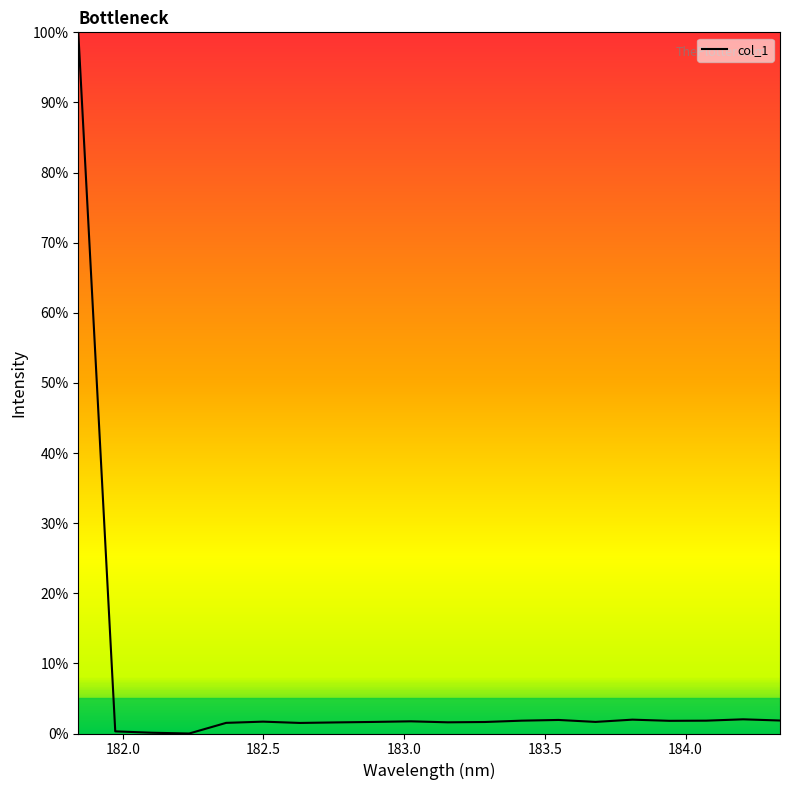

What is the difference between the maximum and minimum values?

100.0